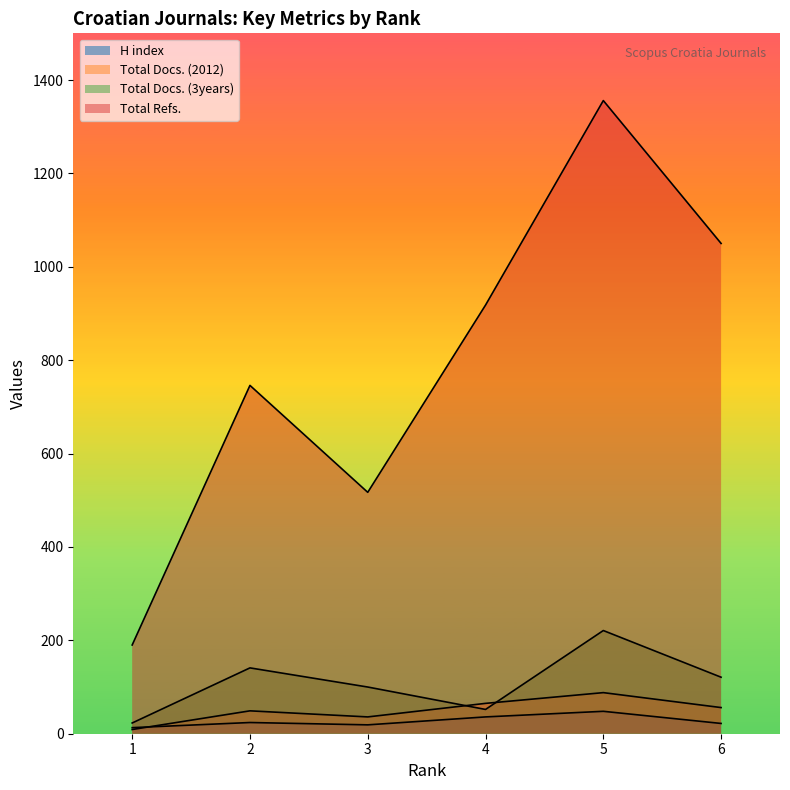

In H index, how many points are higher than both neighbors (excluding endpoints)?

2